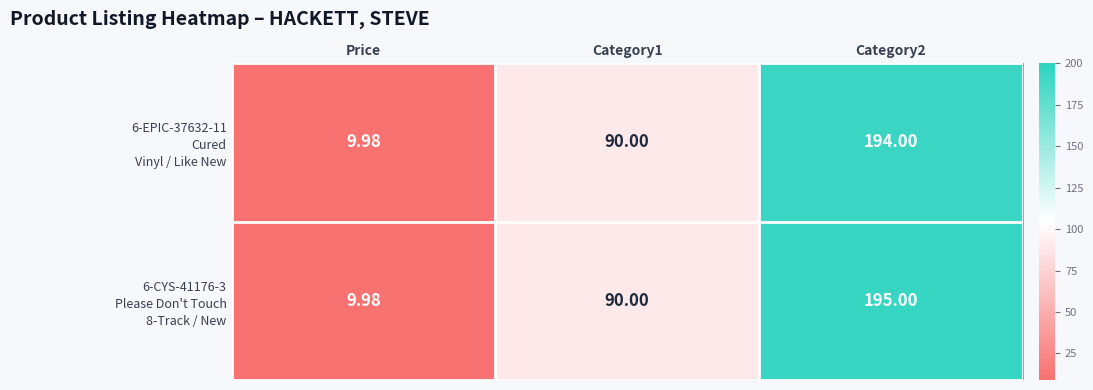

At which category does the chart reach its minimum across all series?

Price